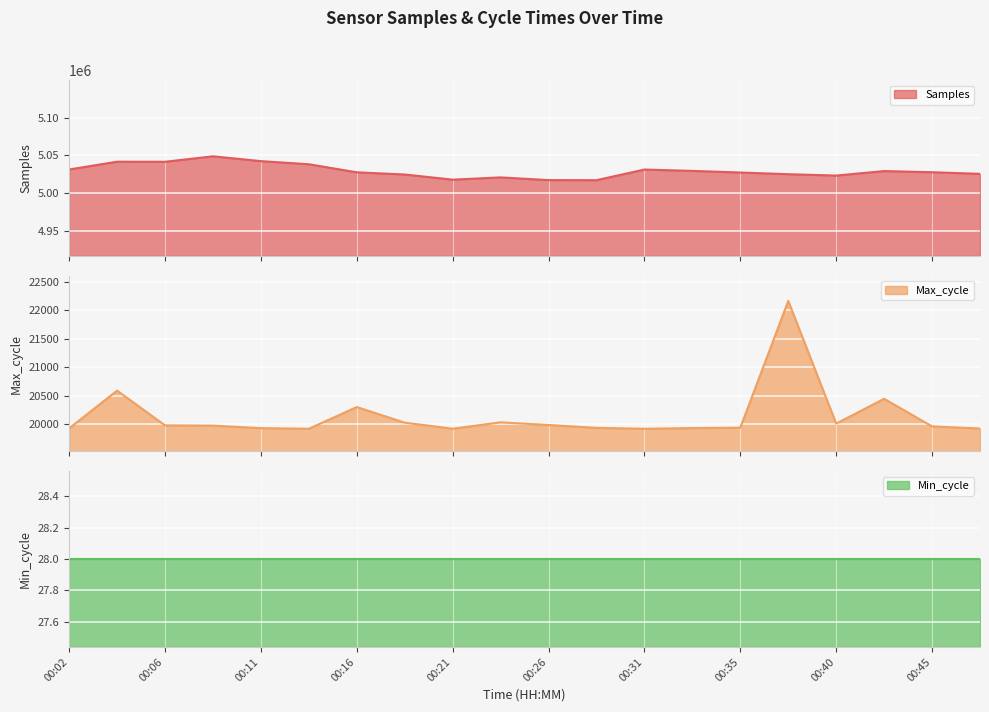

True or false: Samples and Max_cycle intersect in this chart.

False